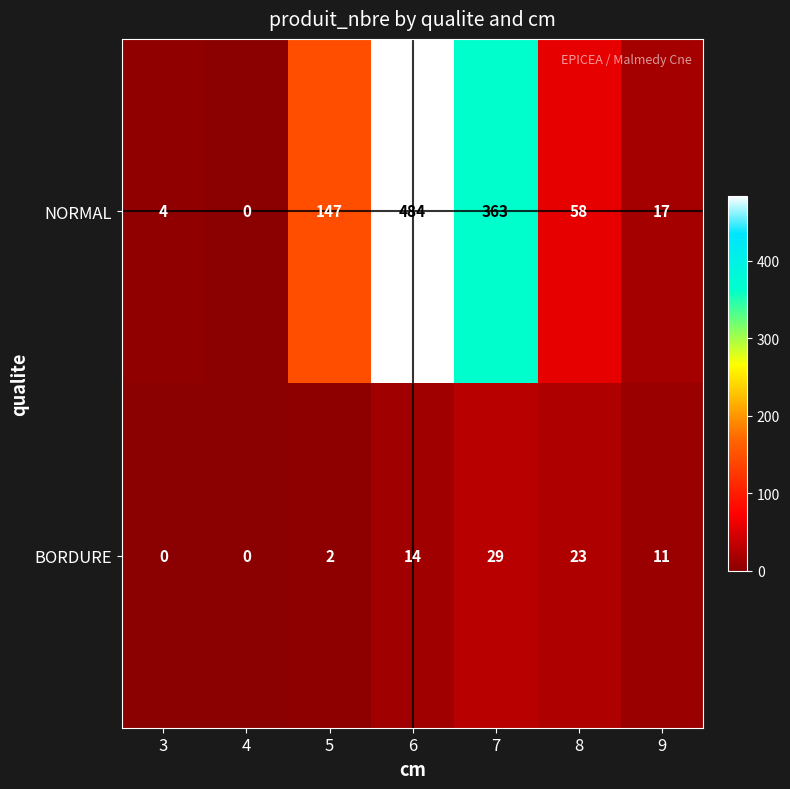

Reading left to right, list all the values displayed in this chart.

NORMAL: 4	0	147	484	363	58	17
BORDURE: 0	0	2	14	29	23	11